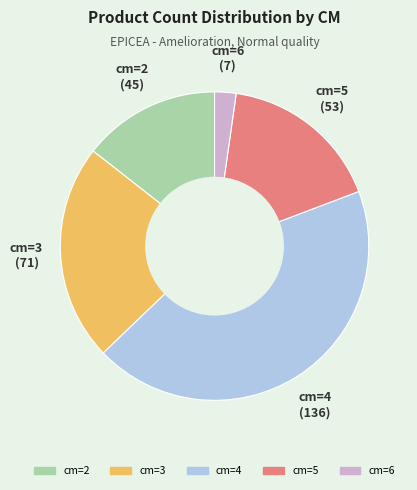

What is the smallest slice in the pie chart?

cm=6